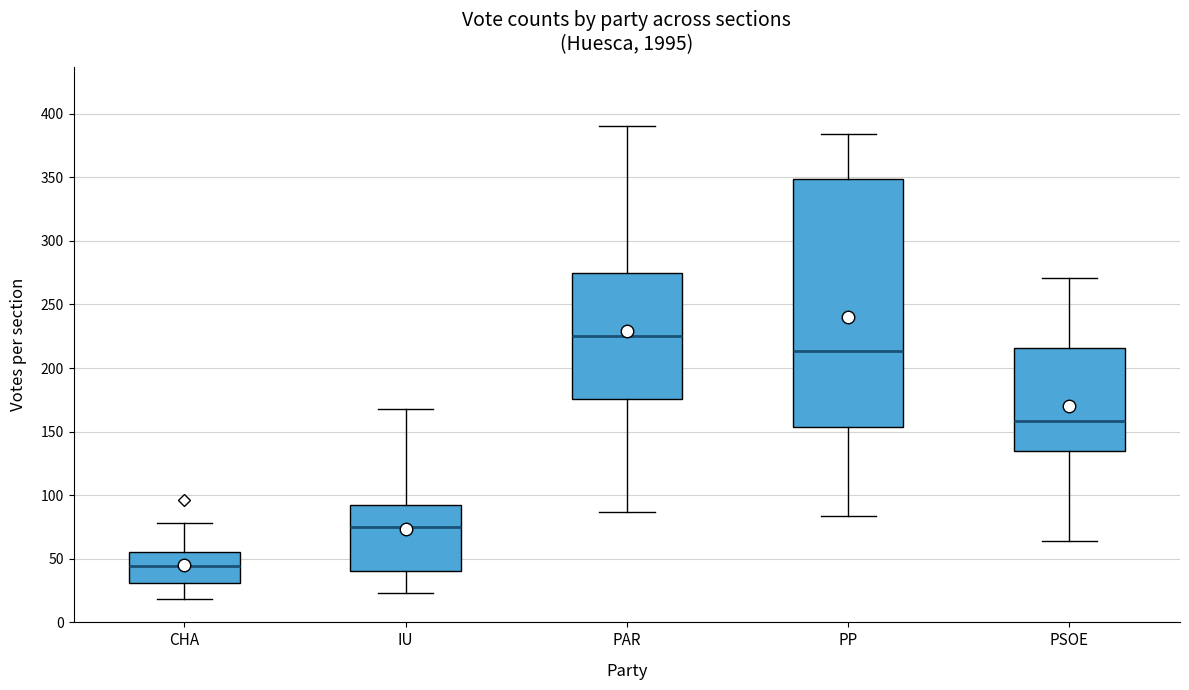

Reading left to right, read every box against the y-axis: the position of its median line, the range the box covers, and the ends of its whiskers. The values are not printed on the chart, so give them approximately, as read against the axis.

CHA: median 45, box 30 to 55, whiskers 20 to 80
IU: median 75, box 40 to 95, whiskers 25 to 170
PAR: median 225, box 175 to 275, whiskers 85 to 390
PP: median 215, box 155 to 350, whiskers 85 to 385
PSOE: median 160, box 135 to 215, whiskers 65 to 270